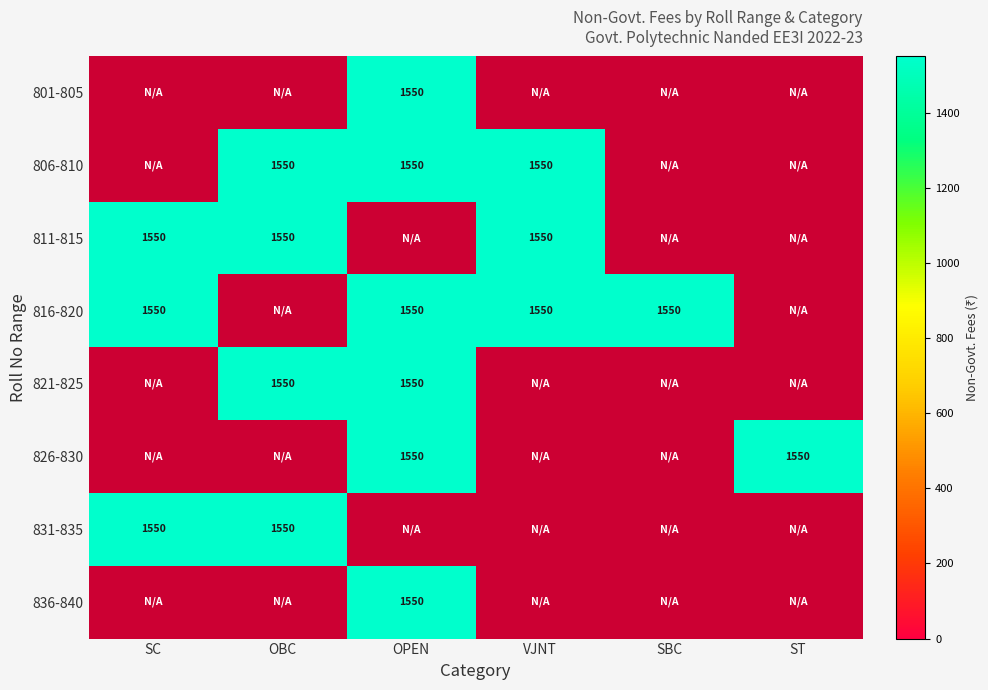

Between OBC and VJNT, which series saw the biggest shift?

806-810